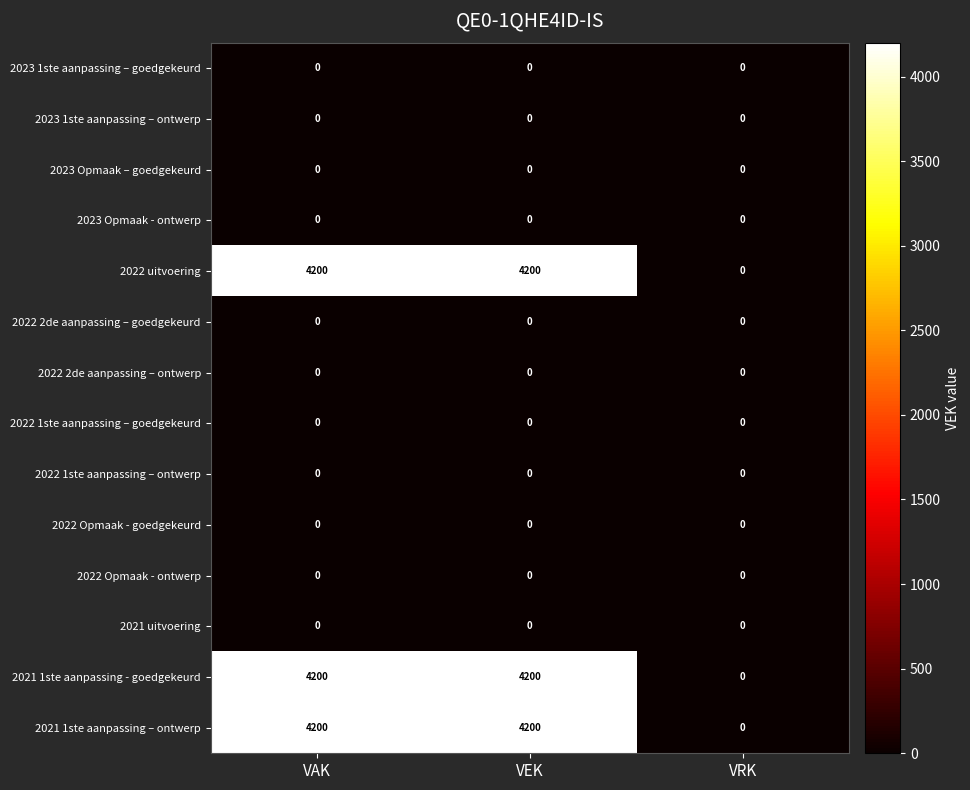

What is the difference between the maximum and minimum values in the 2021 1ste aanpassing – ontwerp series?

4200